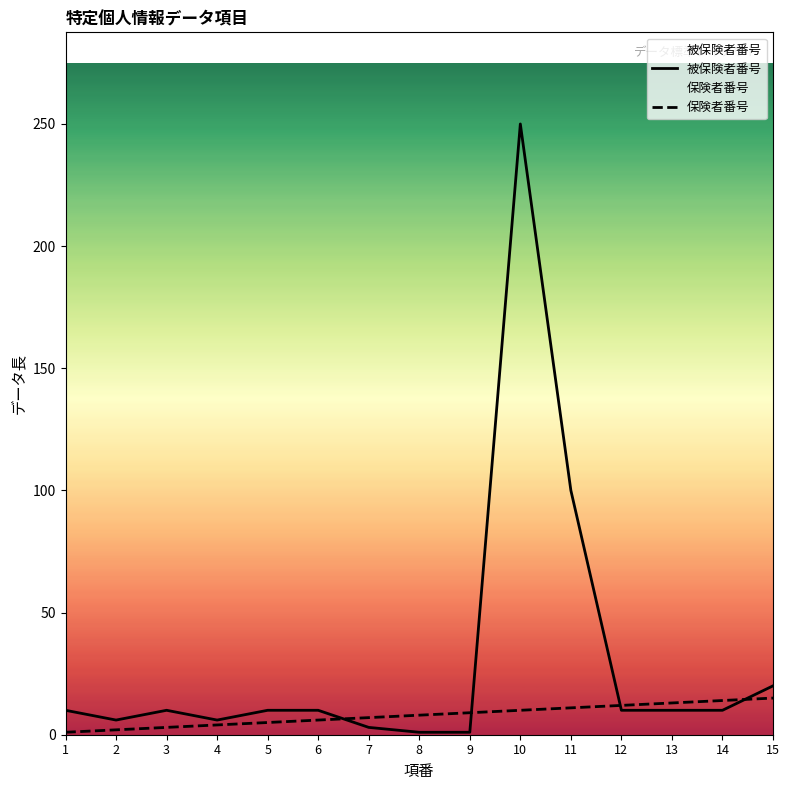

List the labels in order of 被保険者番号 value, largest first.

10, 11, 15, 1, 3, 5, 6, 12, 13, 14, 2, 4, 7, 8, 9